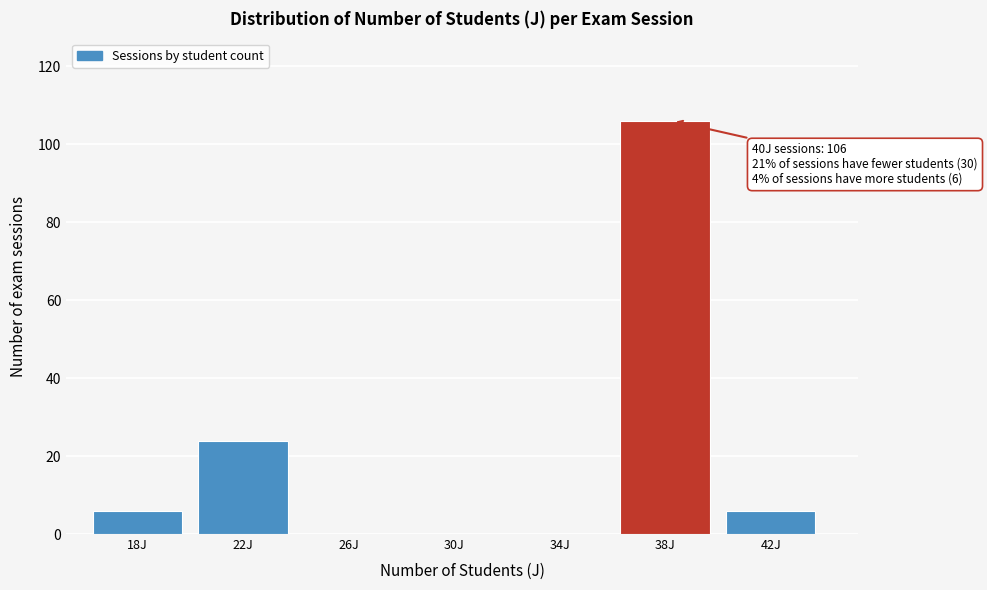

Reading right to left, list all the values displayed in this chart.

42J=6	38J=106	34J=0	30J=0	26J=0	22J=24	18J=6